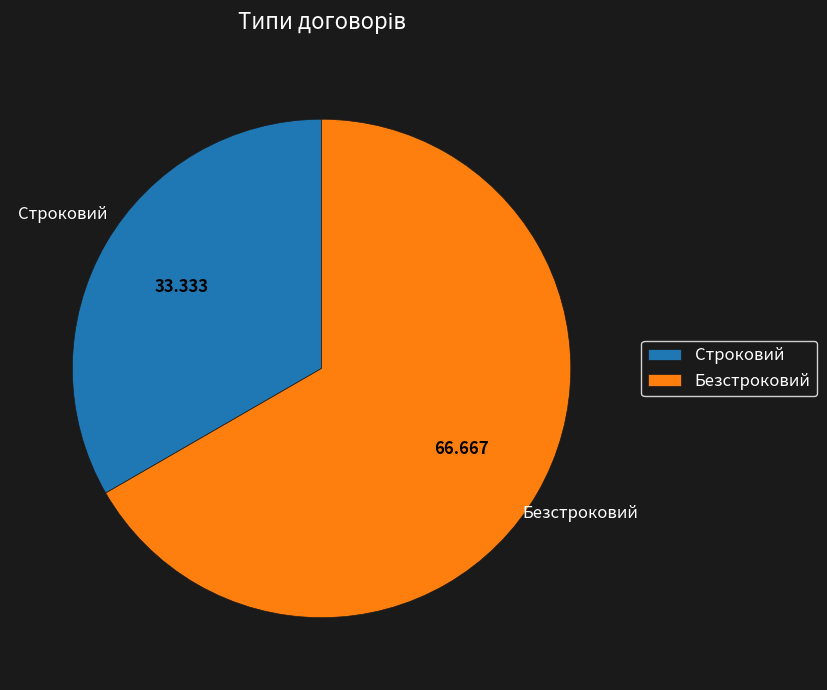

Rank the categories by value from lowest to highest.

Строковий, Безстроковий